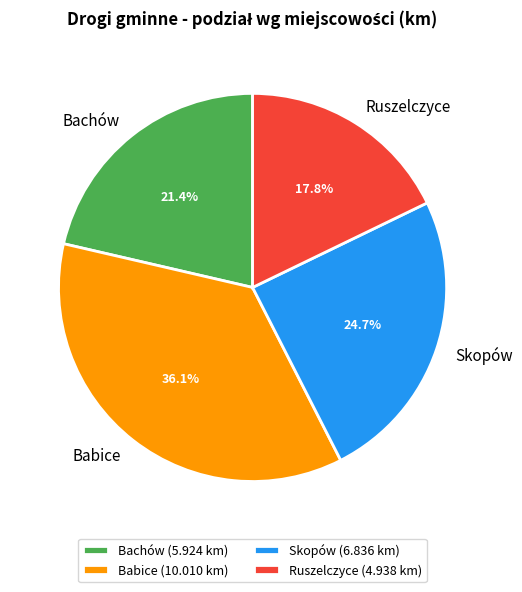

Is there any slice that represents more than half of the pie?

No